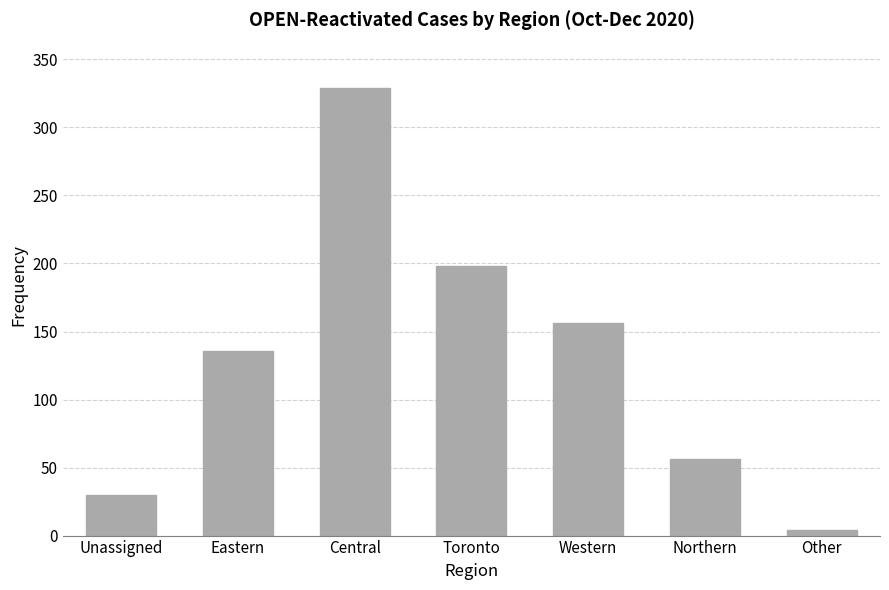

What is the smallest value displayed?

4